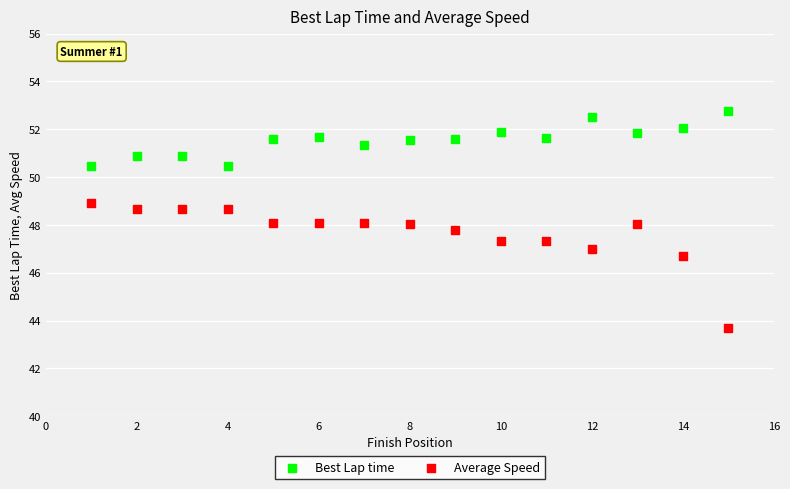

Which series reaches the maximum Y coordinate?

Best Lap time